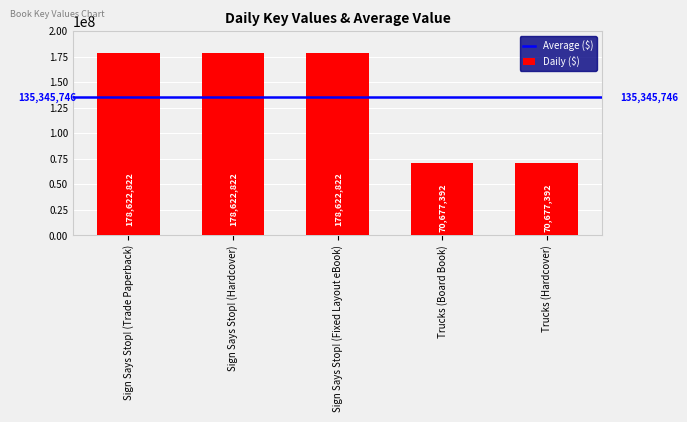

What is the approximate value at Sign Says Stop! (Hardcover)?

178622822